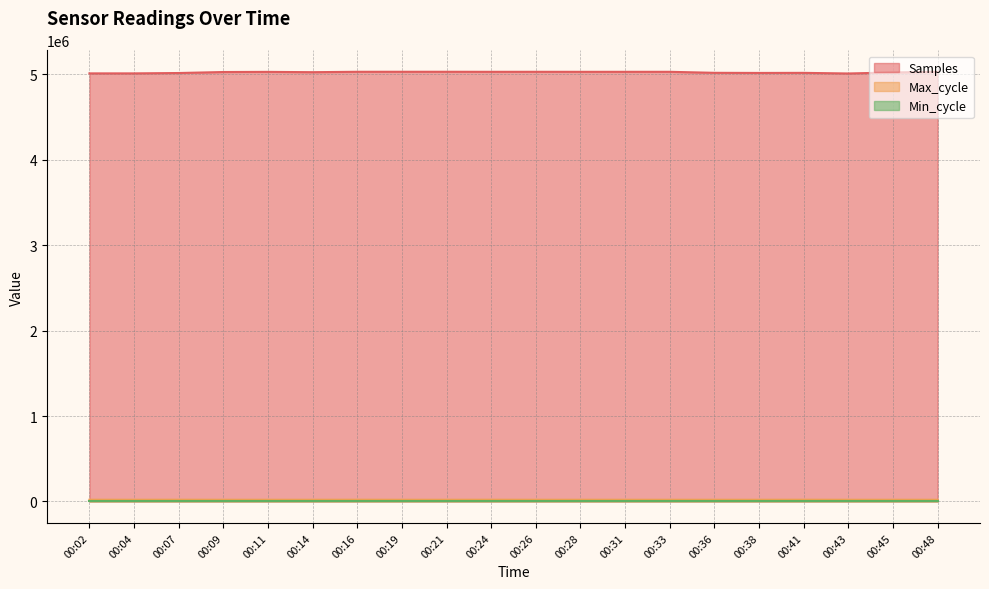

How many values in the Max_cycle series exceed 19928?

9